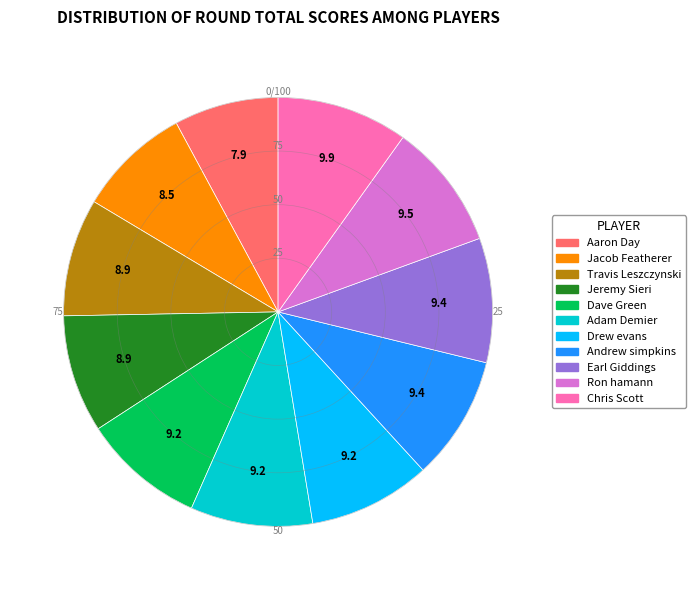

Is it true that Ron hamann is 1% of the pie?

False